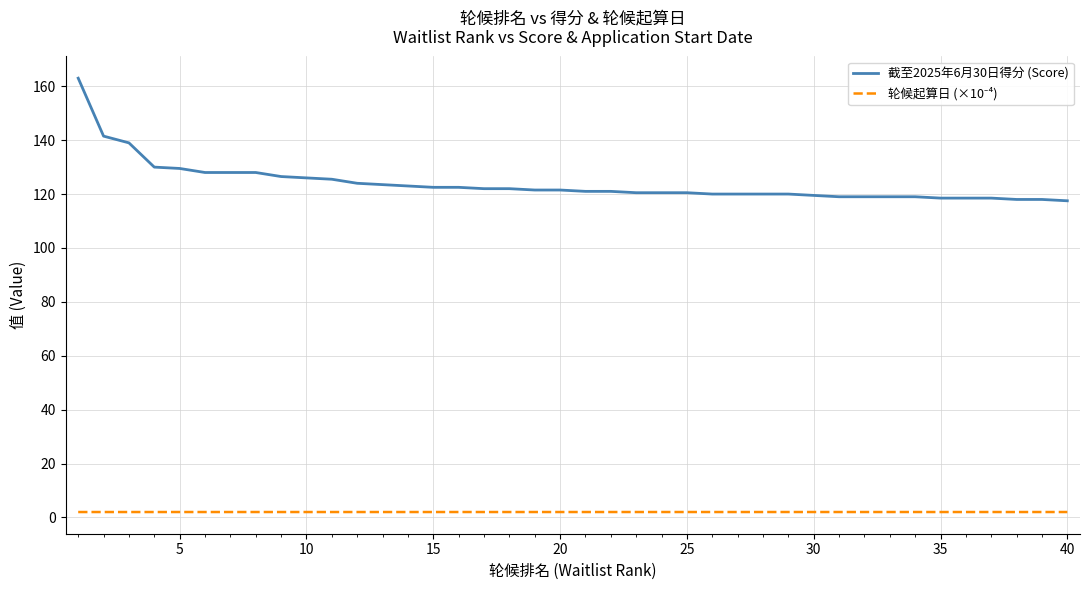

Which series has the largest range (max minus min)?

截至2025年6月30日得分 (Score)